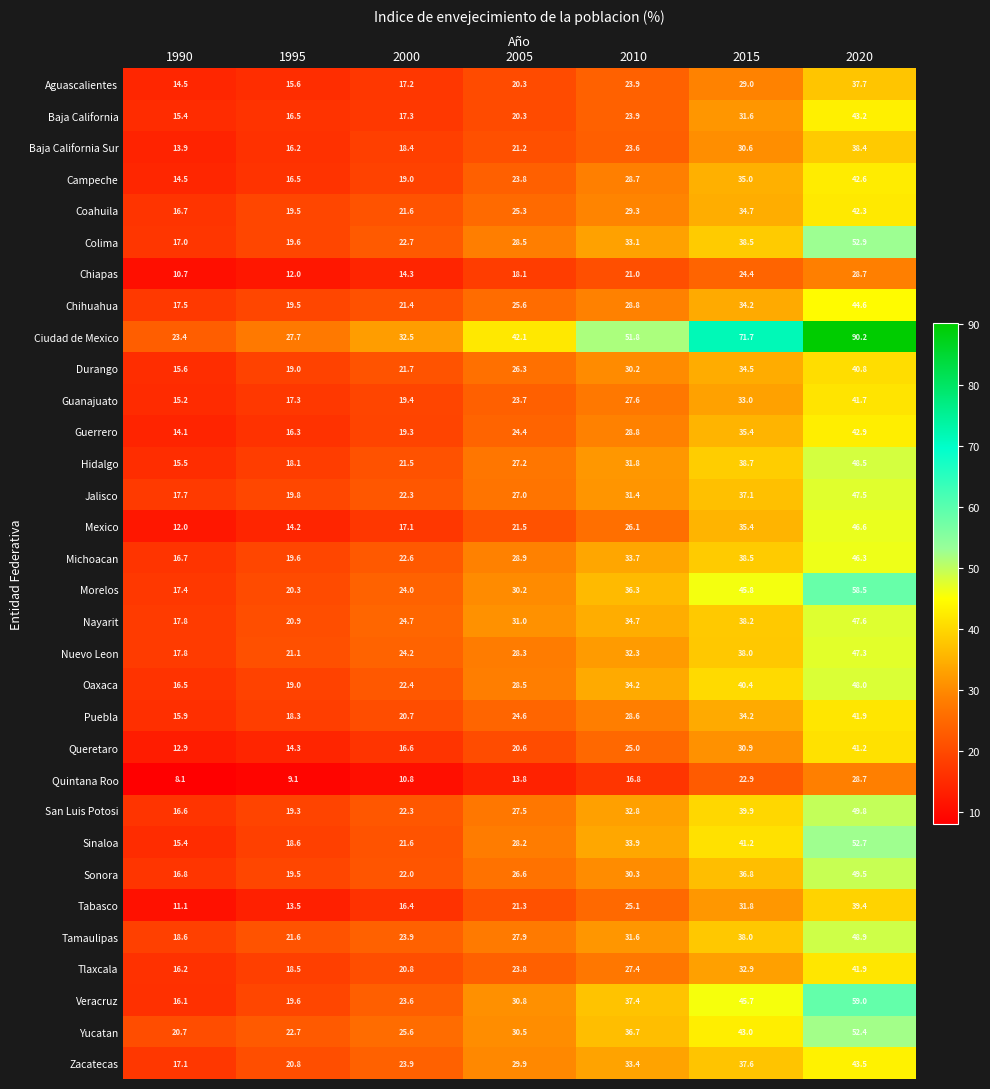

Which series has the widest spread of values?

Ciudad de Mexico